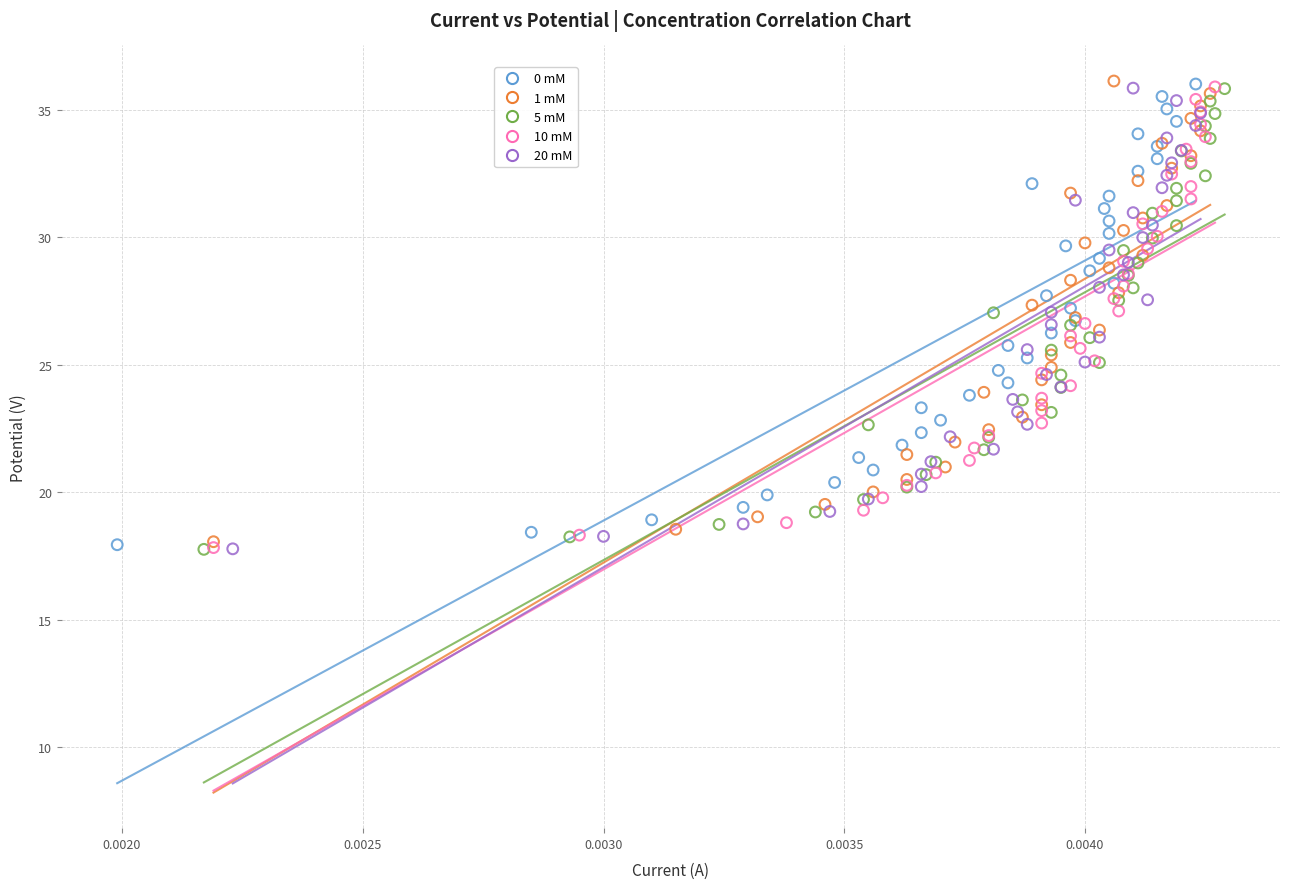

What are all the series names shown in the legend?

0 mM, 1 mM, 5 mM, 10 mM, 20 mM